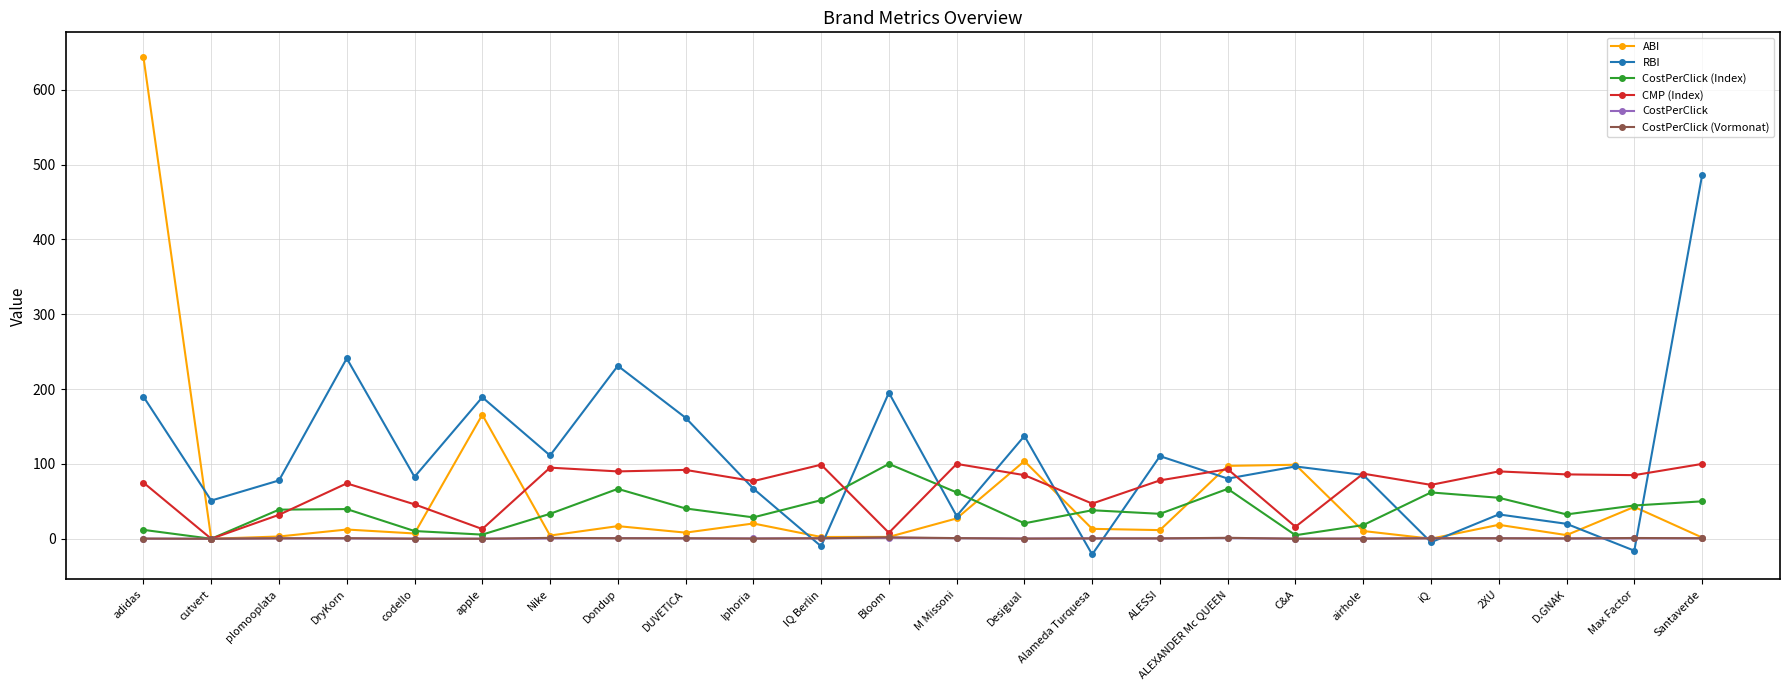

What is the label of the 6th point from the left?

apple